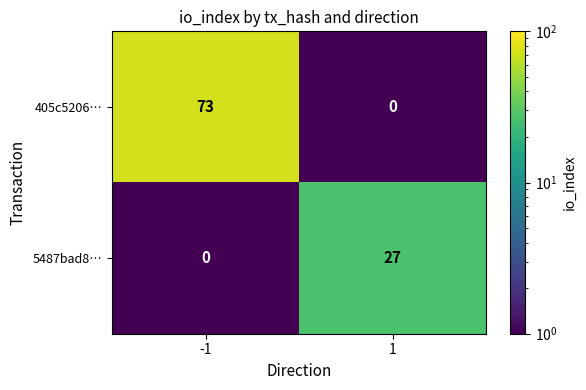

What is the approximate value of 5487bad8… at 1, to the nearest 5?

25